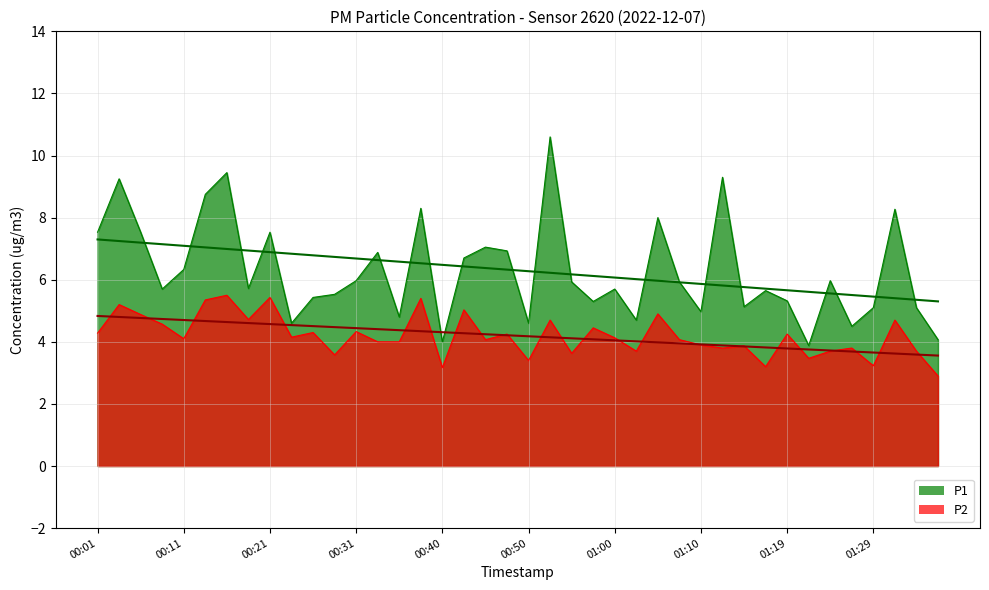

Reading left to right, extract all data points from this chart.

P1: 00:01=7.5	00:03=9.2	00:06=7.5	00:08=5.7	00:11=6.3	00:13=8.8	00:16=9.4	00:18=5.7	00:21=7.5	00:23=4.6	00:26=5.4	00:28=5.5	00:31=6.0	00:33=6.9	00:35=4.8	00:38=8.3	00:40=4.0	00:43=6.7	00:45=7.0	00:48=6.9	00:50=4.6	00:53=10.6	00:55=5.9	00:58=5.3	01:00=5.7	01:02=4.7	01:05=8.0	01:07=5.9	01:10=5.0	01:12=9.3	01:15=5.1	01:17=5.7	01:19=5.3	01:22=3.9	01:24=6.0	01:27=4.5	01:29=5.1	01:32=8.3	01:34=5.1	01:36=4.1
P2: 00:01=4.3	00:03=5.2	00:06=4.9	00:08=4.6	00:11=4.1	00:13=5.3	00:16=5.5	00:18=4.7	00:21=5.4	00:23=4.2	00:26=4.3	00:28=3.6	00:31=4.3	00:33=4.0	00:35=4.0	00:38=5.4	00:40=3.2	00:43=5.0	00:45=4.1	00:48=4.2	00:50=3.4	00:53=4.7	00:55=3.6	00:58=4.5	01:00=4.1	01:02=3.7	01:05=4.9	01:07=4.1	01:10=3.9	01:12=3.8	01:15=3.9	01:17=3.2	01:19=4.2	01:22=3.5	01:24=3.7	01:27=3.8	01:29=3.2	01:32=4.7	01:34=3.7	01:36=2.9